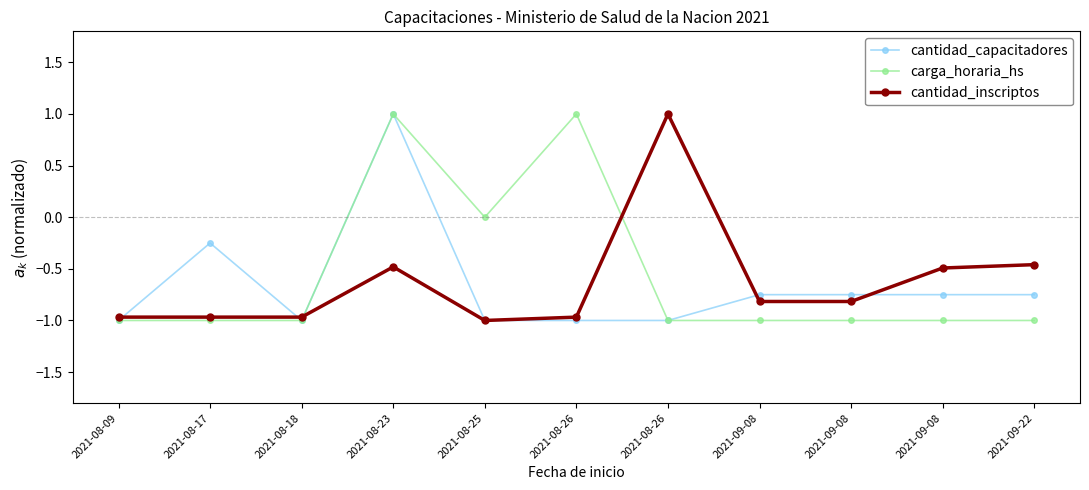

What is the greatest value displayed?

1.0